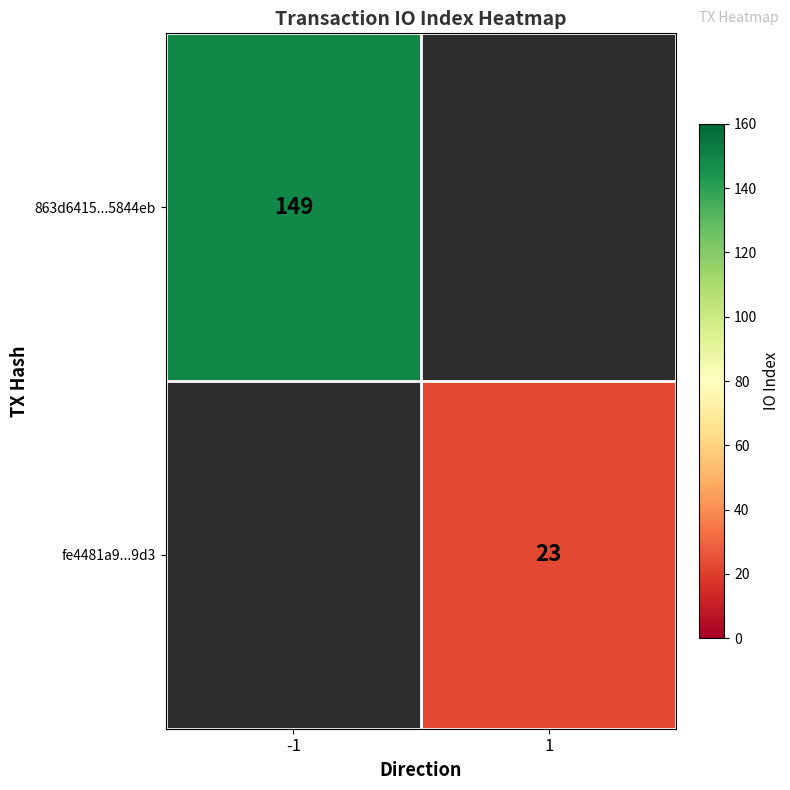

The fe4481a9...9d3 series shows 23 at 1. True or false?

True